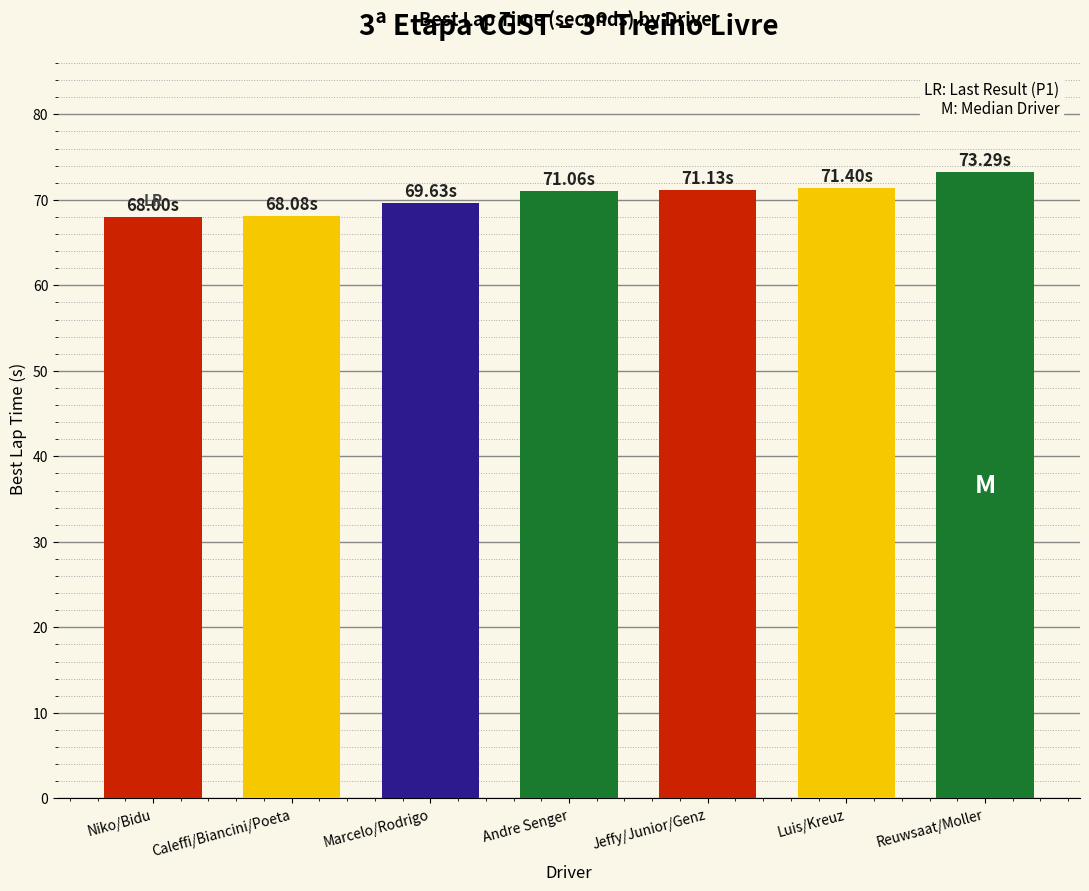

What is the average value?

70.4